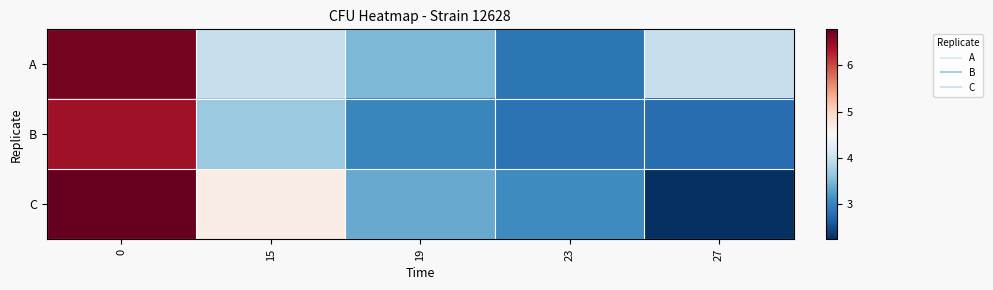

How many series are shown in this chart?

3